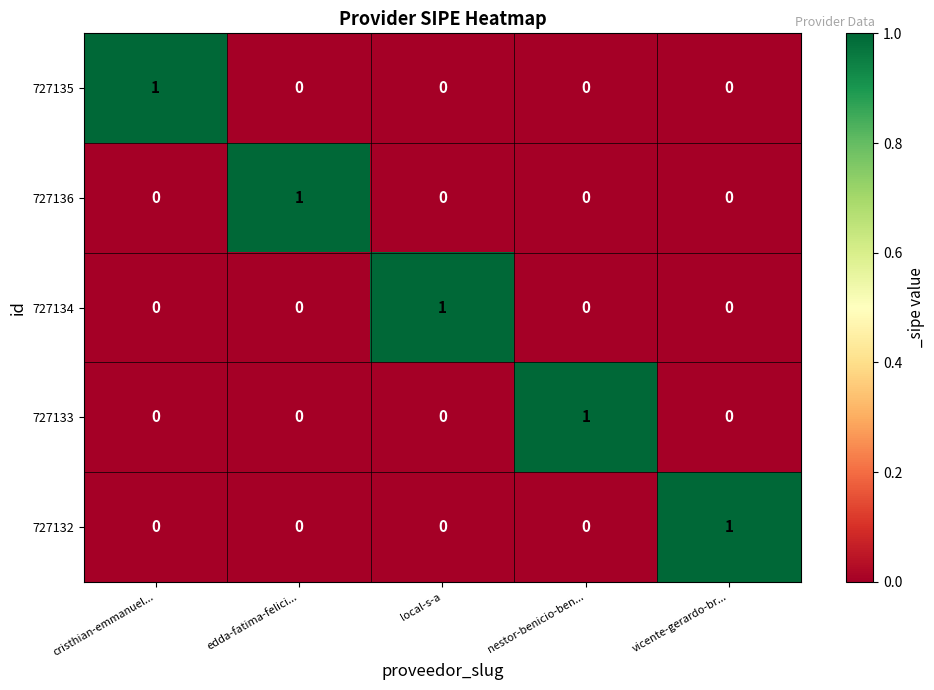

Which category has the highest value in the 727132 series?

vicente-gerardo-br...